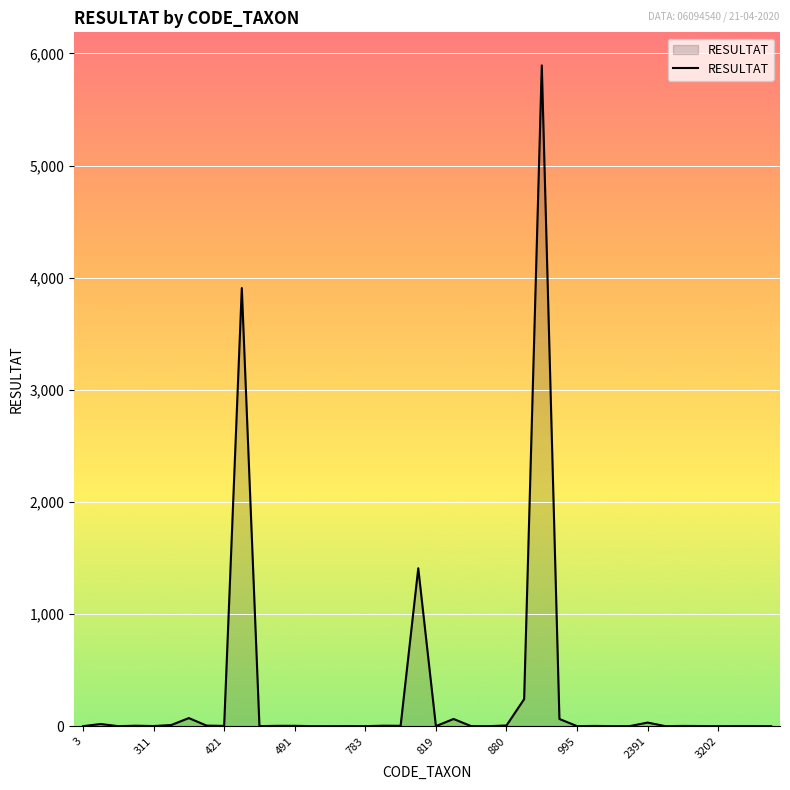

What is the greatest value displayed?

5893